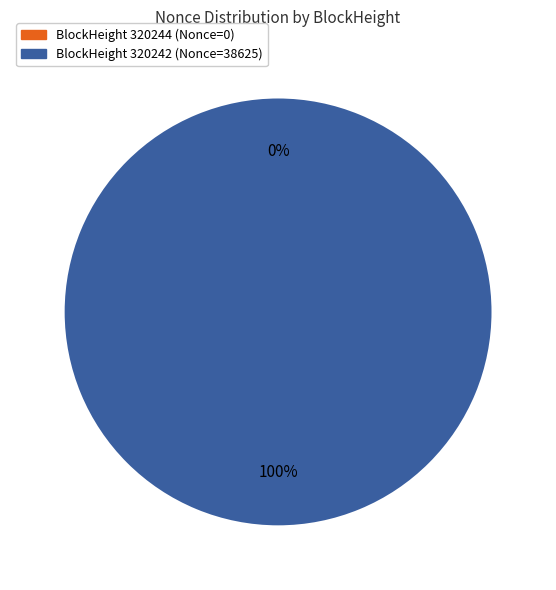

To the nearest percent, what is the combined percentage of 320244 and 320242?

100%